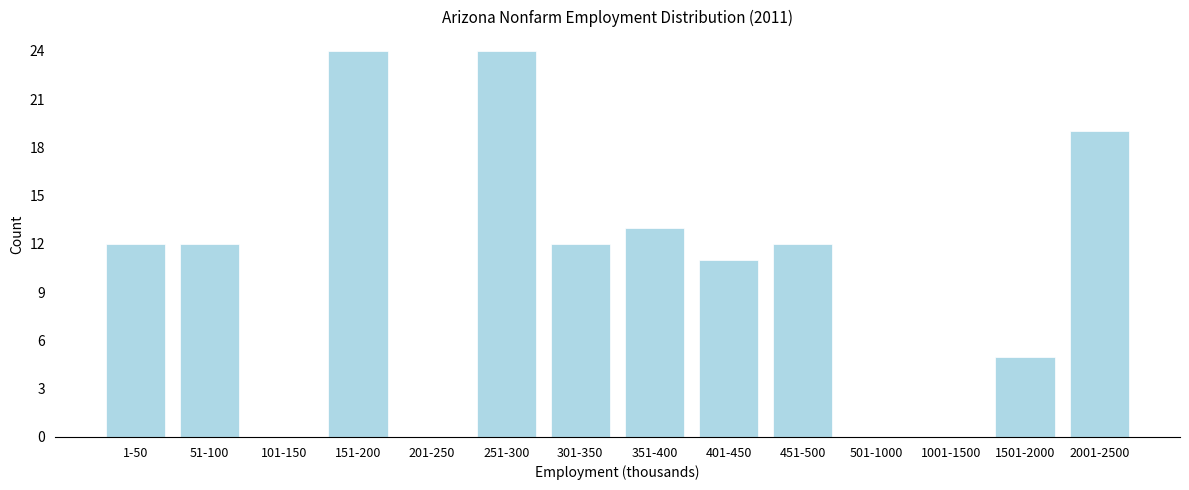

Reading left to right, what are all the values shown in this chart?

1-50=12	51-100=12	101-150=0	151-200=24	201-250=0	251-300=24	301-350=12	351-400=13	401-450=11	451-500=12	501-1000=0	1001-1500=0	1501-2000=5	2001-2500=19